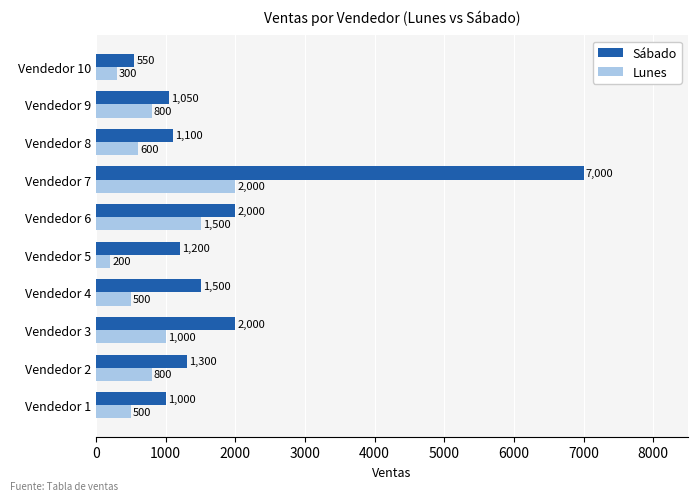

The Sábado series shows 550 at Vendedor 10. True or false?

True